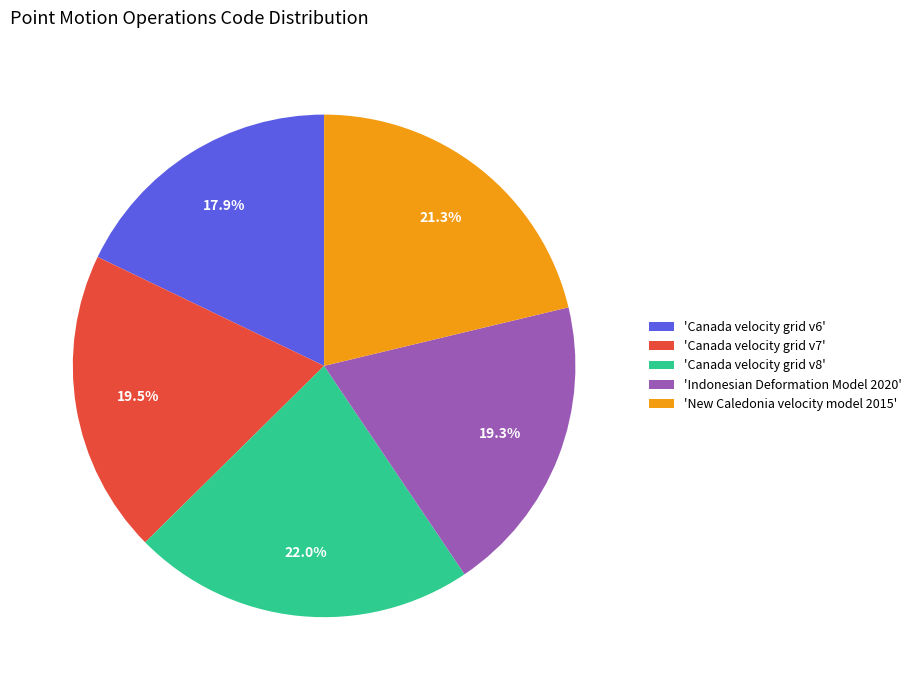

Between 'Canada velocity grid v8' and 'New Caledonia velocity model 2015', which is larger?

'Canada velocity grid v8'